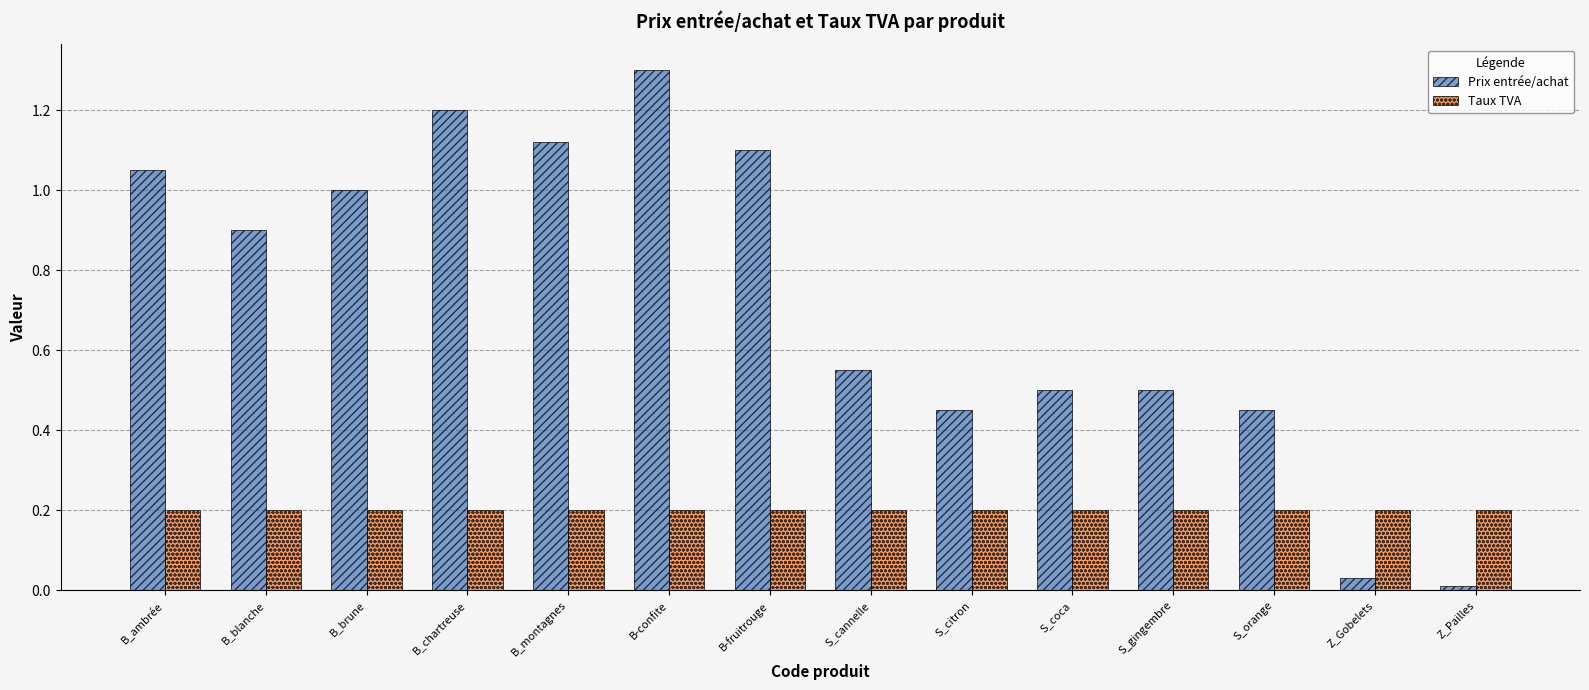

What is the total value across all series at S_gingembre?

0.7